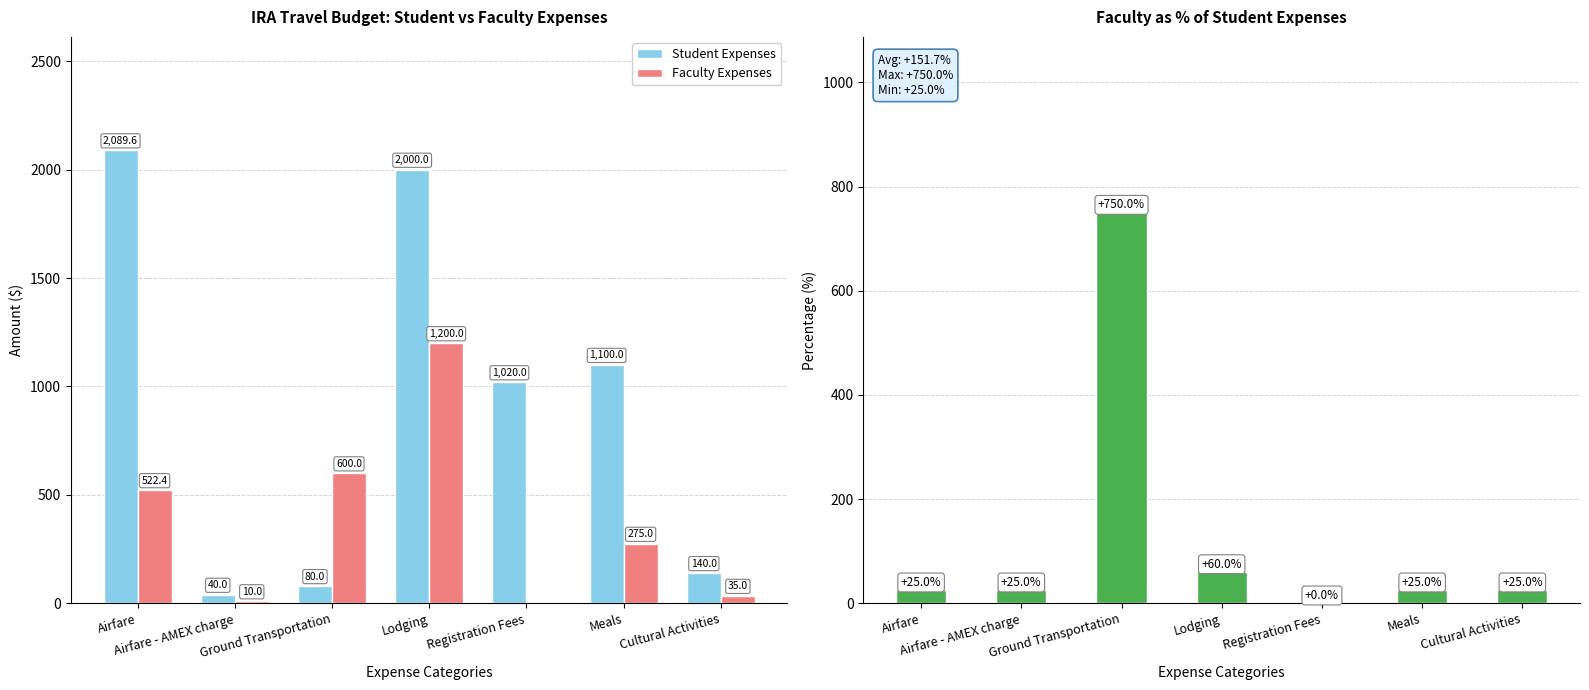

At which label does Faculty % of Student first exceed 25?

Ground Transportation